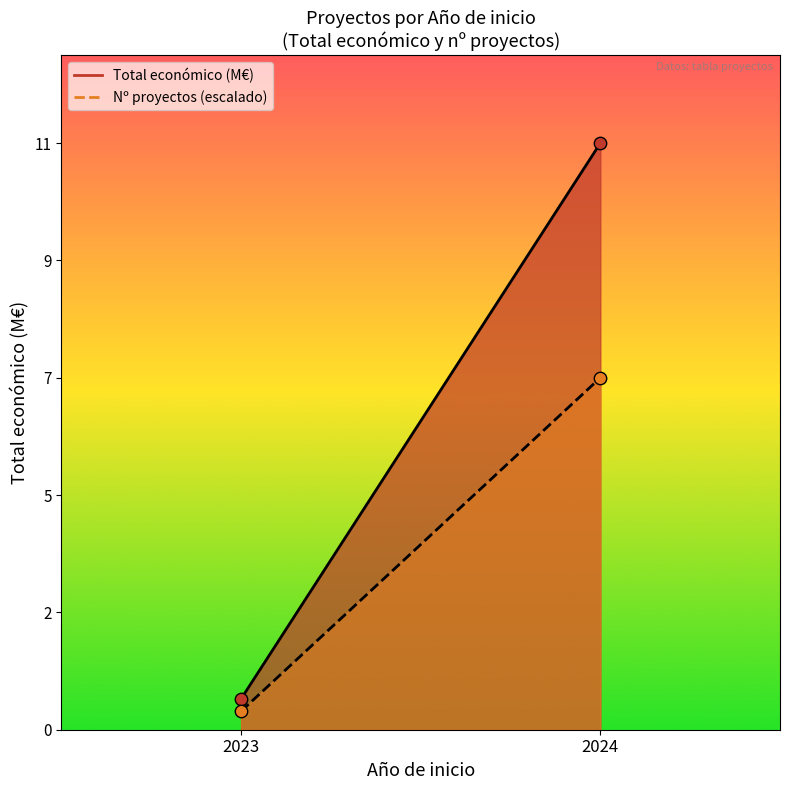

At which category is the sum across all series the highest?

2024